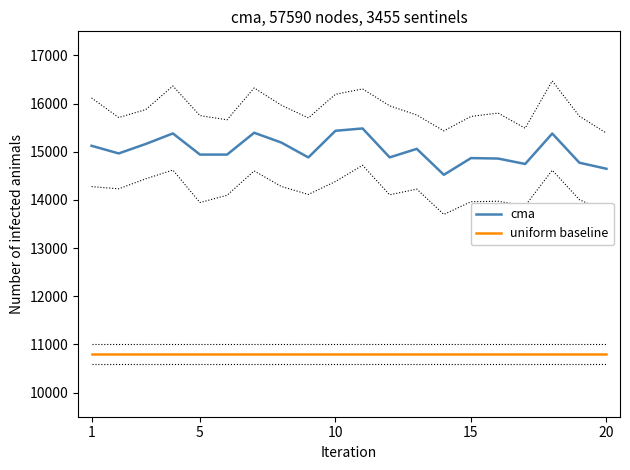

What is the value of the uniform baseline point at the 16th from the left?

10800.0